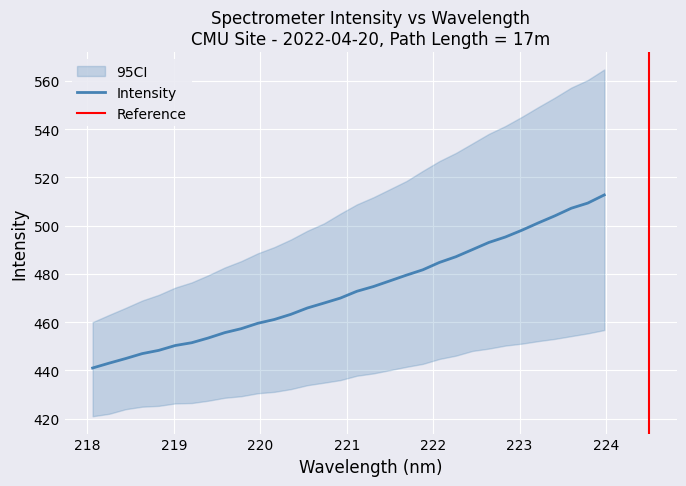

Reading left to right, transcribe all the data shown in this chart.

441.0	443.0	444.9	447.0	448.3	450.3	451.5	453.5	455.7	457.3	459.5	461.1	463.3	465.9	467.9	470.0	472.8	474.8	477.1	479.5	481.7	484.8	487.1	490.1	493.0	495.3	498.1	501.2	504.1	507.2	509.4	512.7